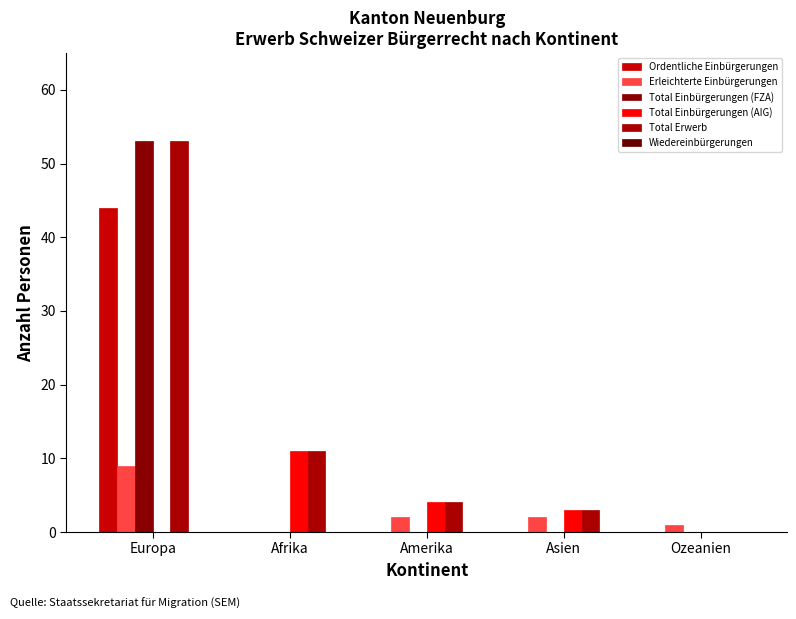

Rank the categories by Total Erwerb value from highest to lowest.

Europa, Afrika, Amerika, Asien, Ozeanien